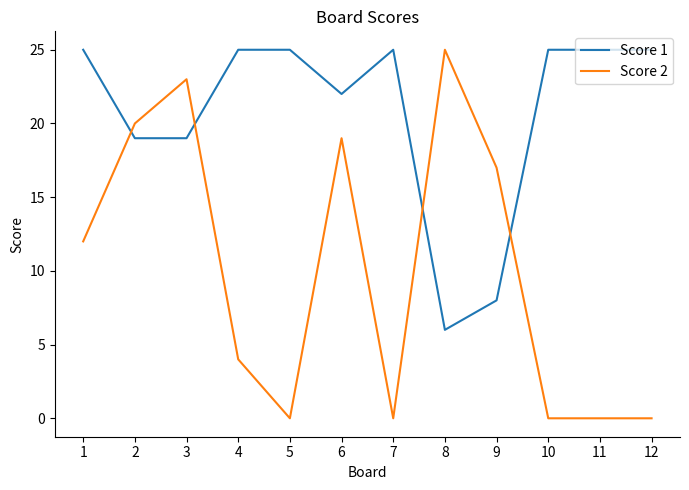

How many lines are shown in the chart?

2